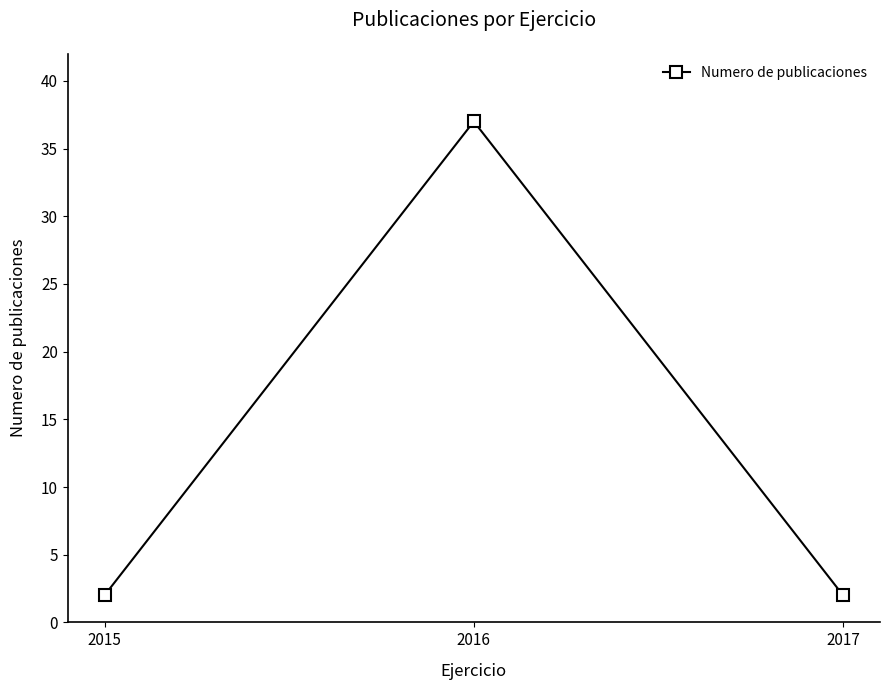

Which has a higher value, 2017 or 2016?

2016